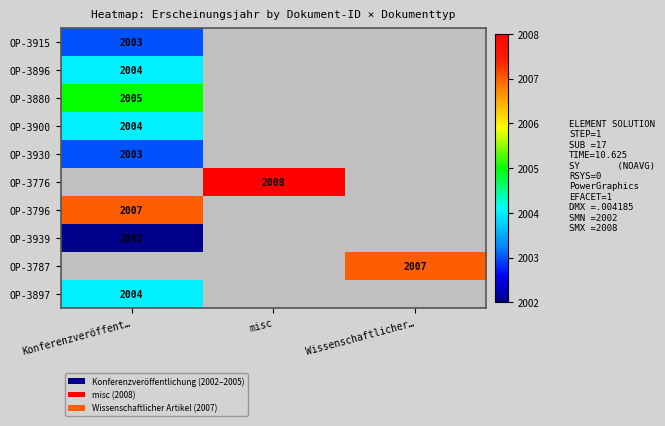

The value of OP-3897 at Konferenzveröffent… is 2004. True or false?

True